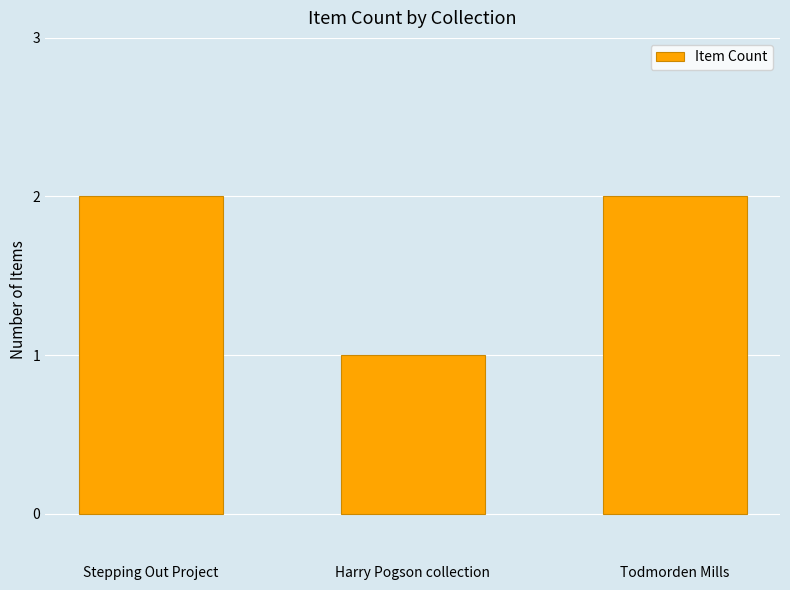

Read the value at Harry Pogson collection.

1